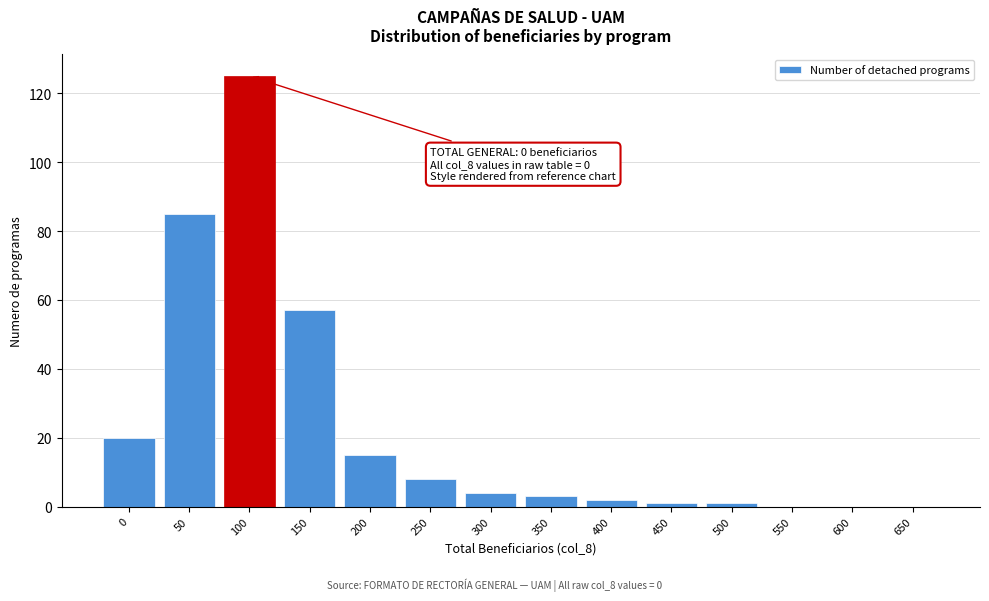

Reading left to right, extract all data points from this chart.

0=20	50=85	100=125	150=57	200=15	250=8	300=4	350=3	400=2	450=1	500=1	550=0	600=0	650=0